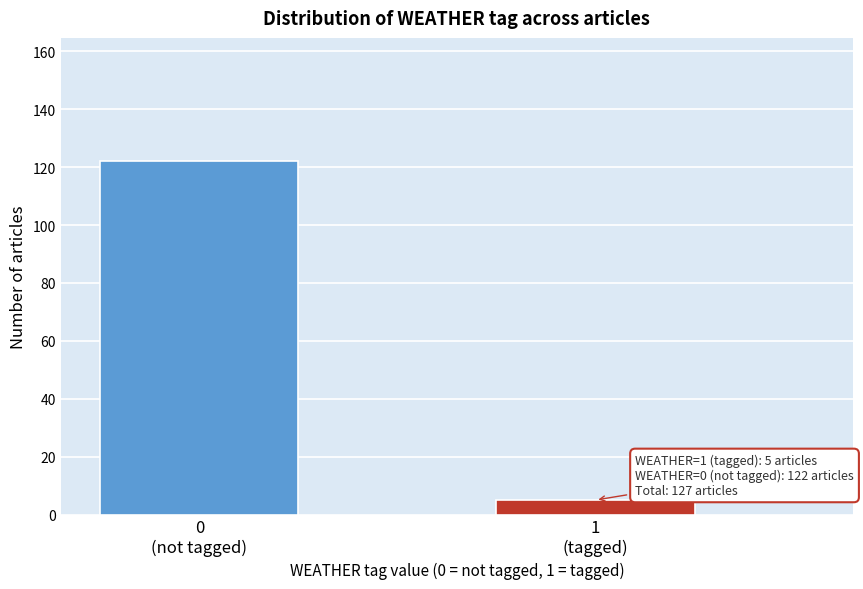

Reading left to right, what are all the values shown in this chart?

122	5